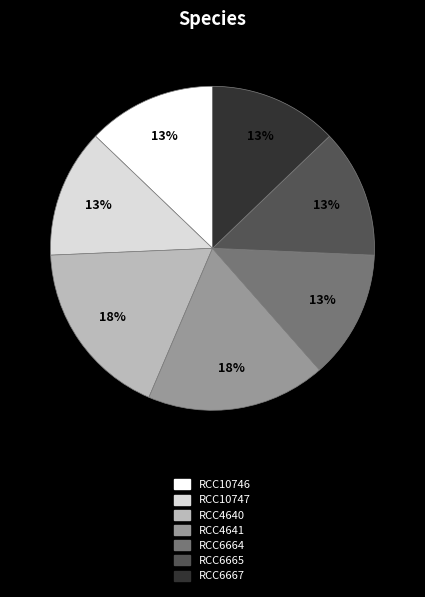

What is the ratio of the value at RCC6664 to the value at RCC6665?

1.0